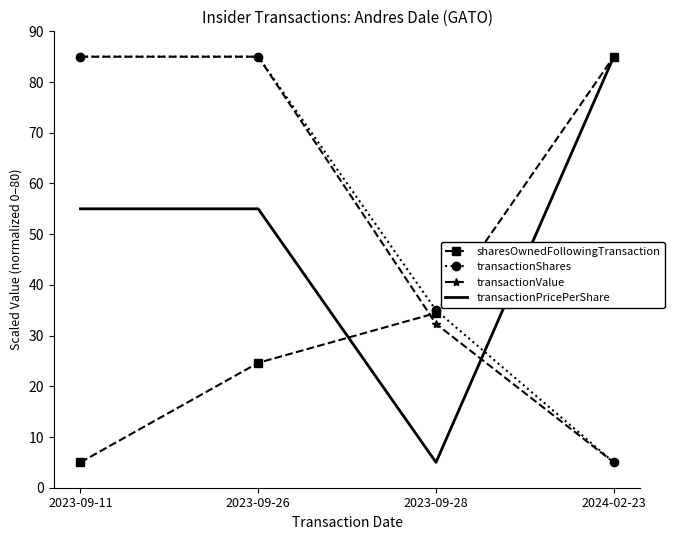

What position from the right is 2023-09-11?

4